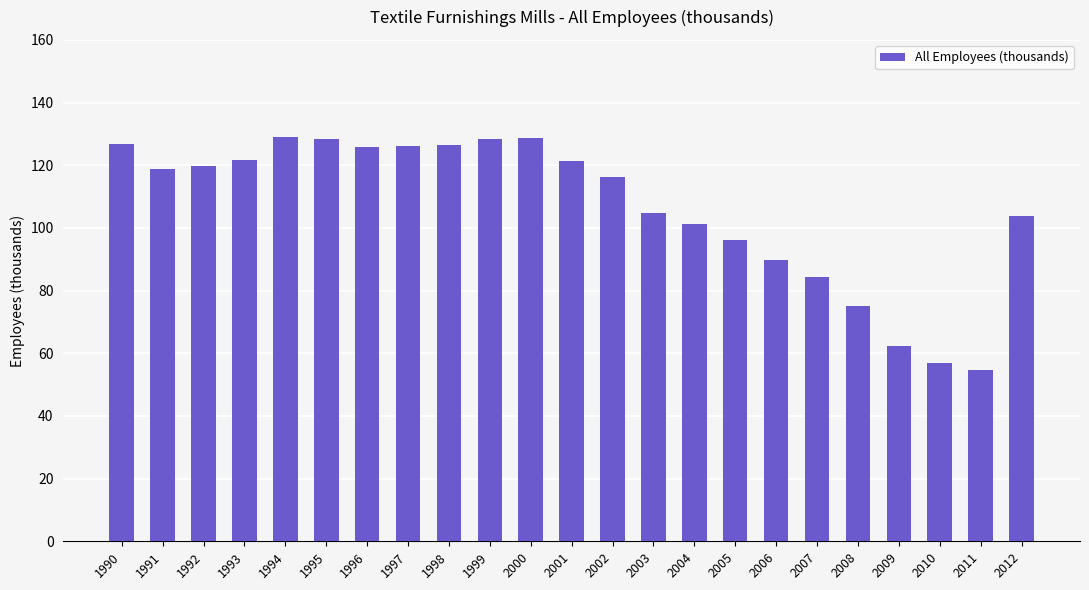

What is the average value?

106.4